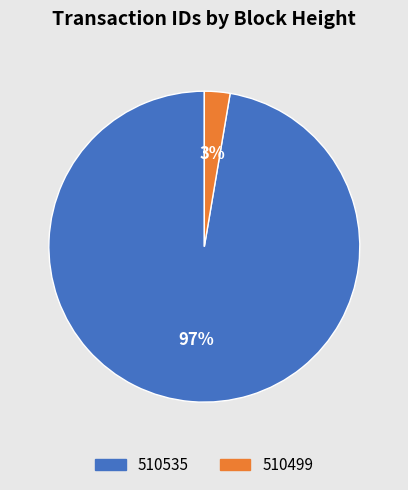

Between 510499 and 510535, which is larger?

510535